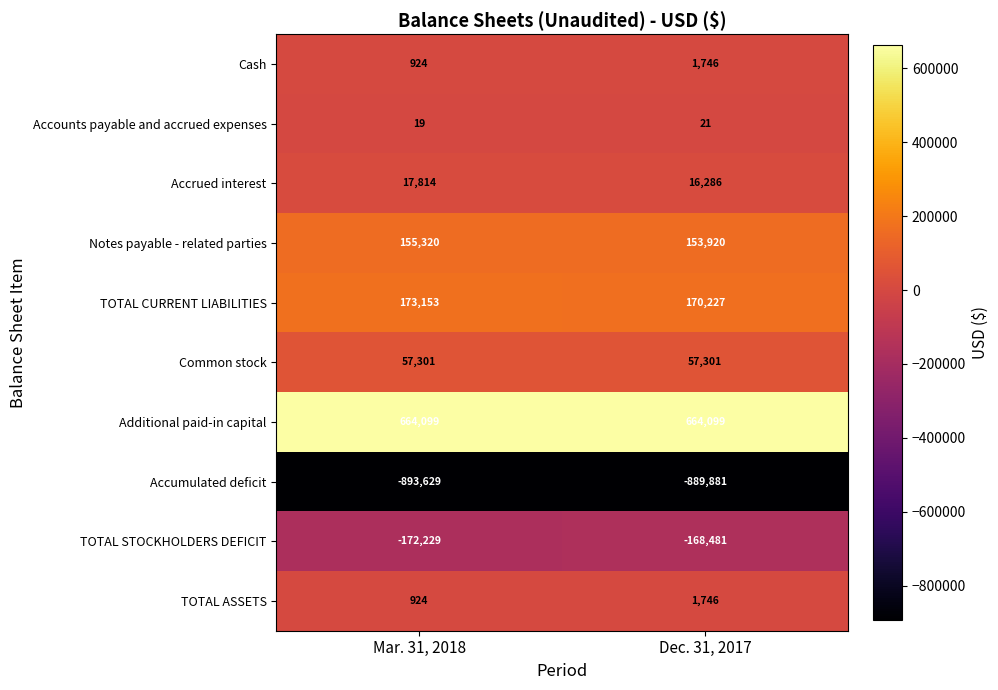

What is the difference between the highest and lowest values at Dec. 31, 2017?

1553980